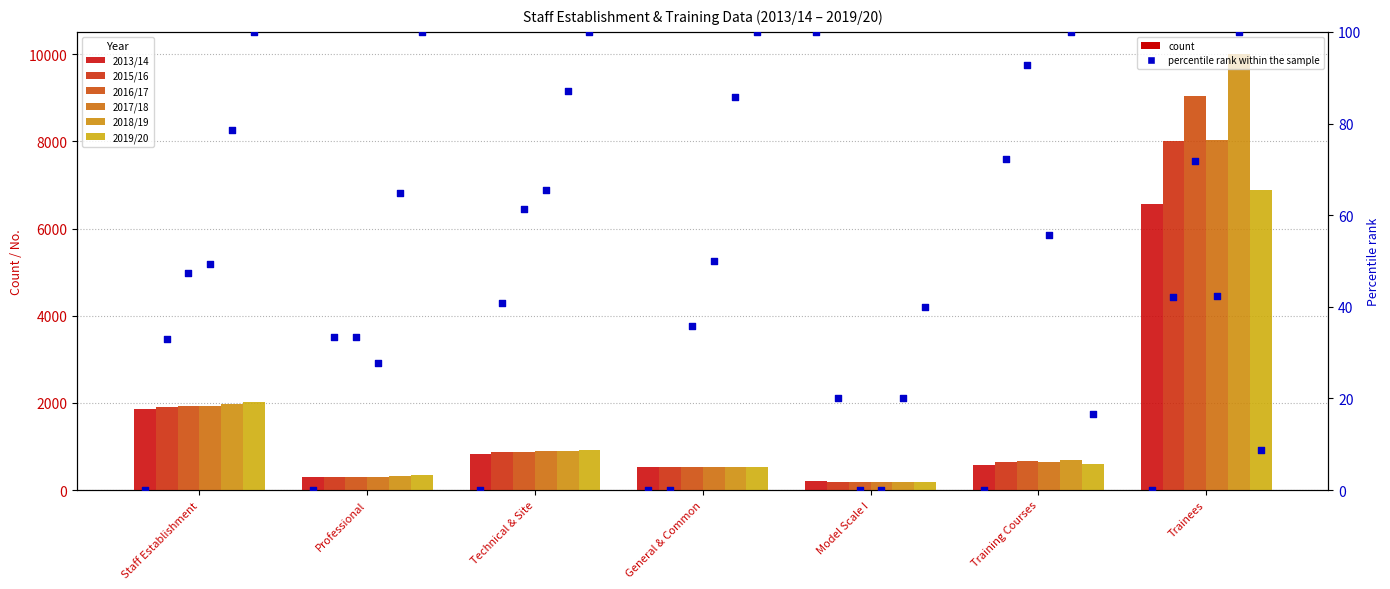

At how many categories does at least one series exceed 2989?

1